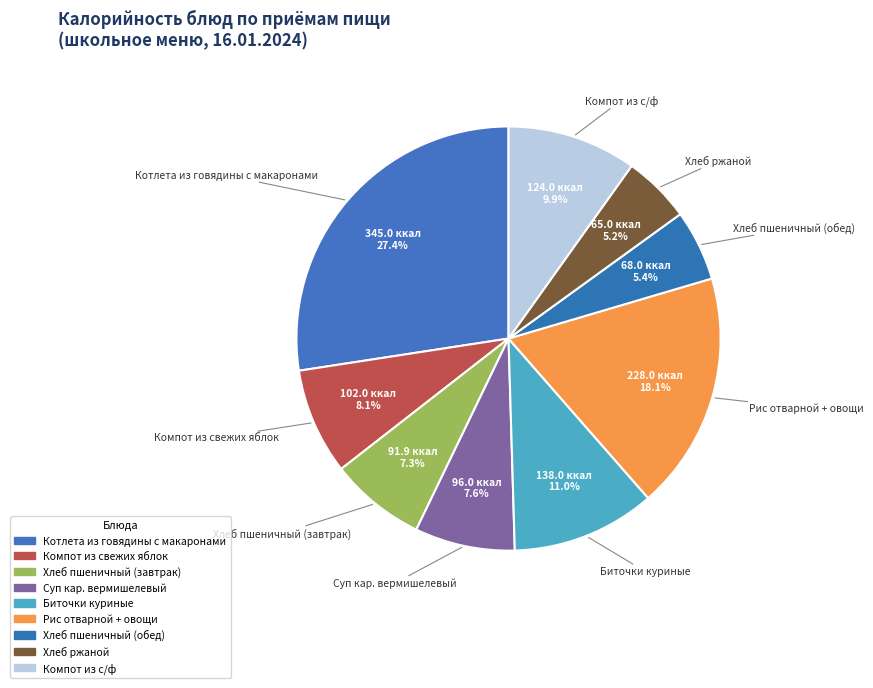

Is Хлеб пшеничный (завтрак) the majority of the pie?

No